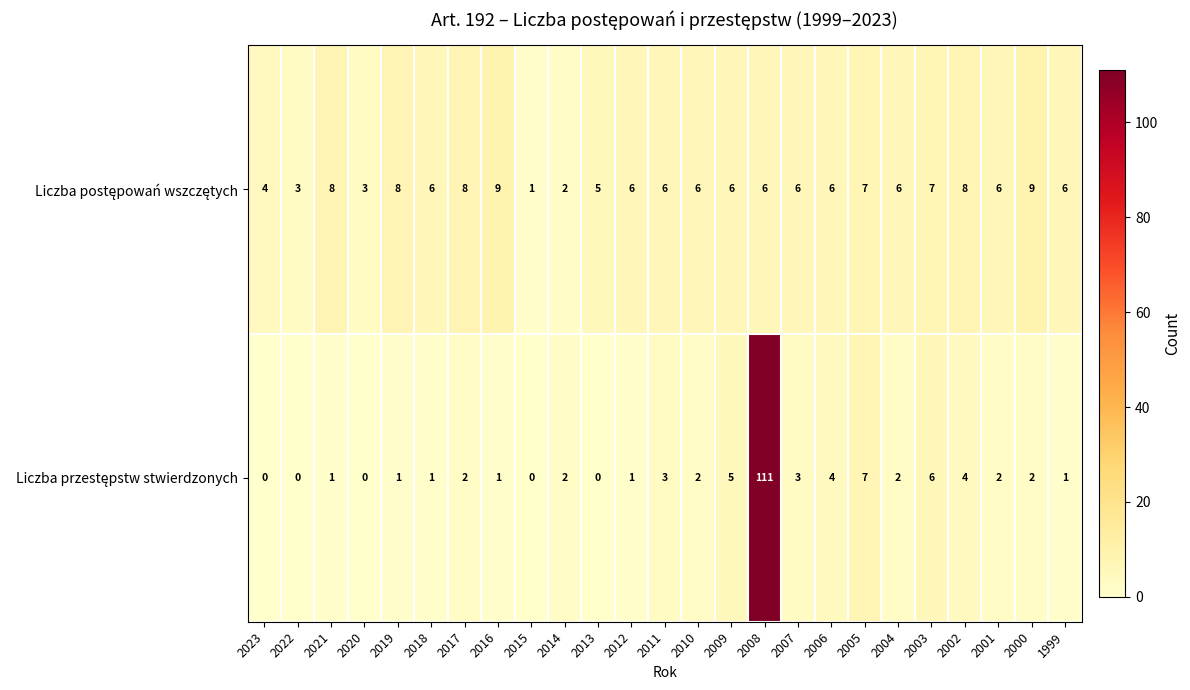

What is the total value across all series at 2000?

11